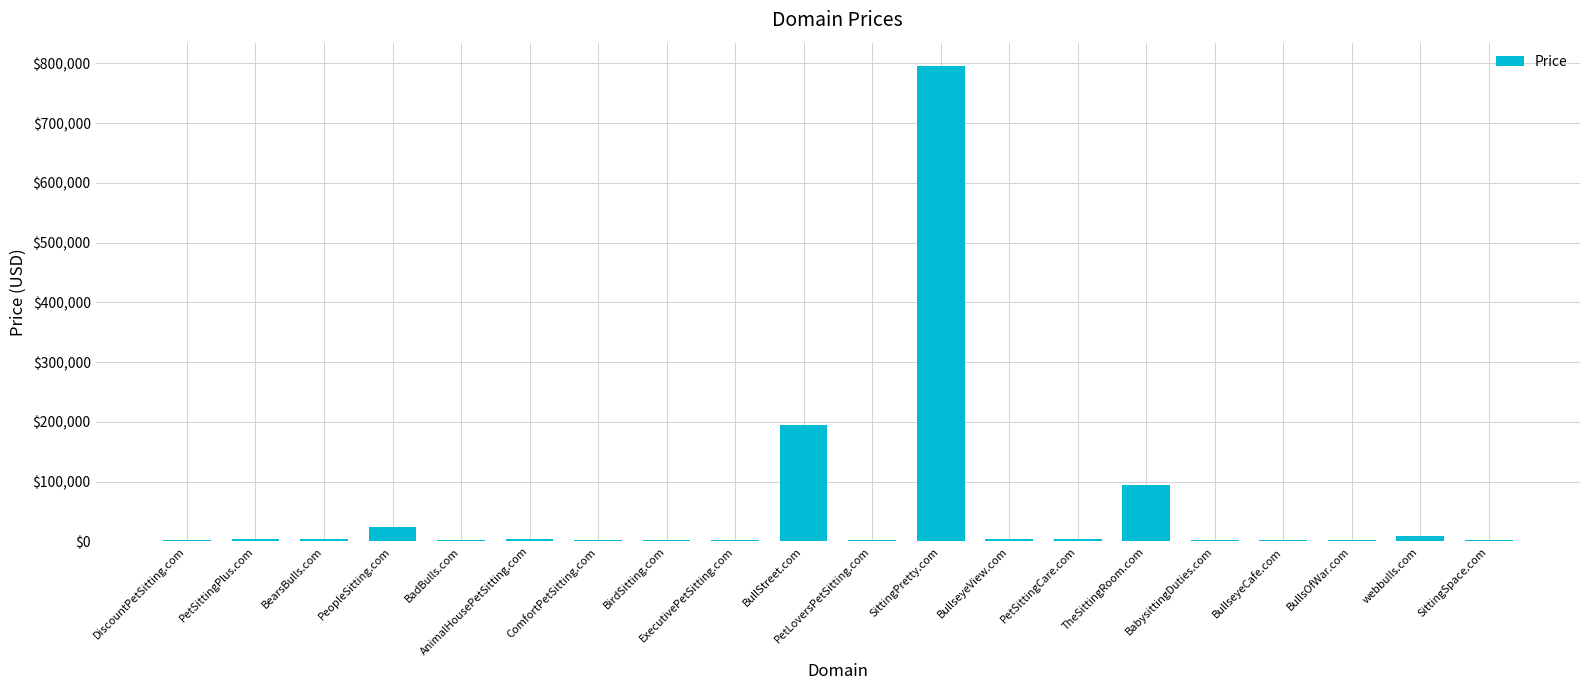

Where is the data nearest to the value 398388?

BullStreet.com